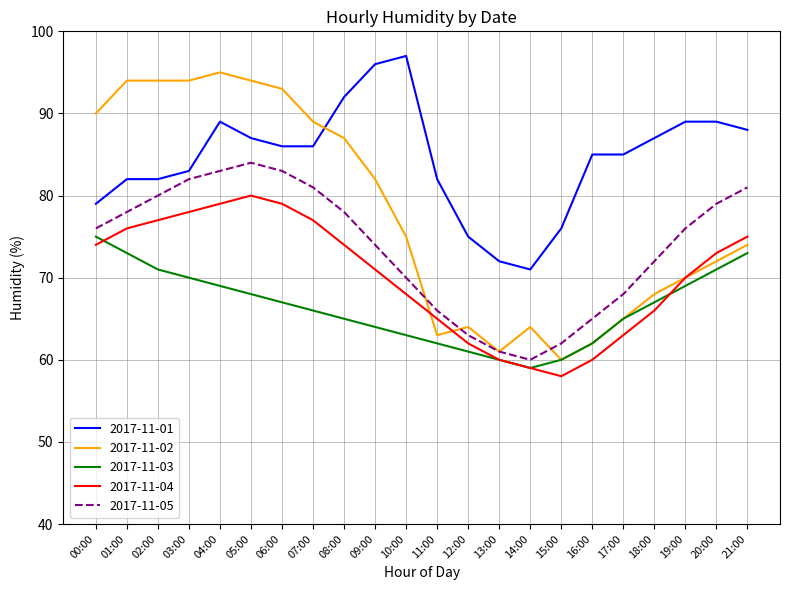

Which series ends up on top after the final intersection of 2017-11-01 and 2017-11-02?

2017-11-01